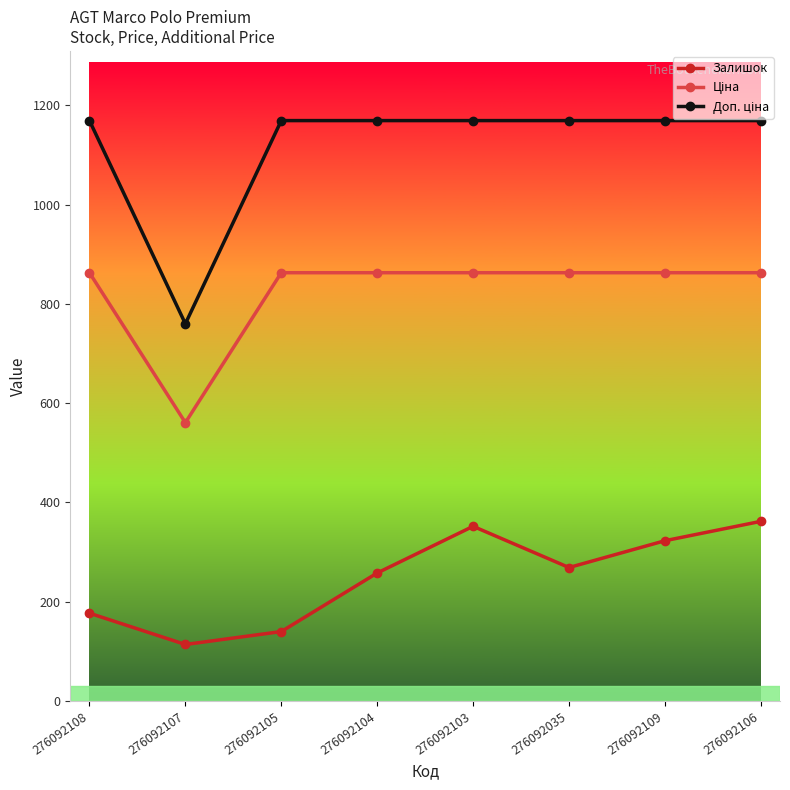

What is the label of the 7th point from the right?

276092107